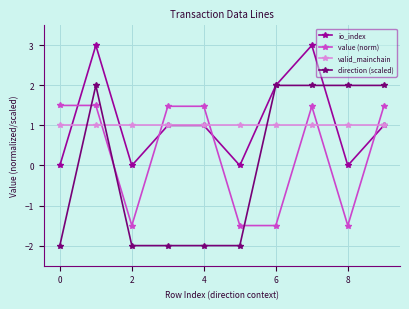

Which series has the largest range (max minus min)?

direction (scaled)